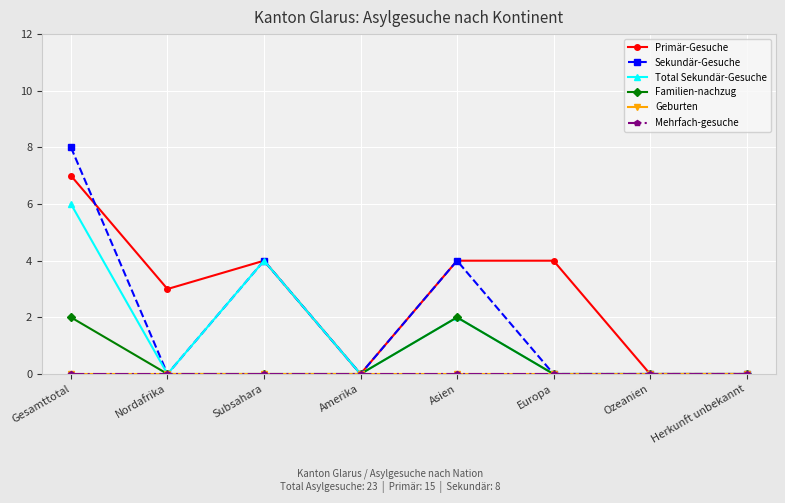

Is this an area chart (filled region under the line)?

No